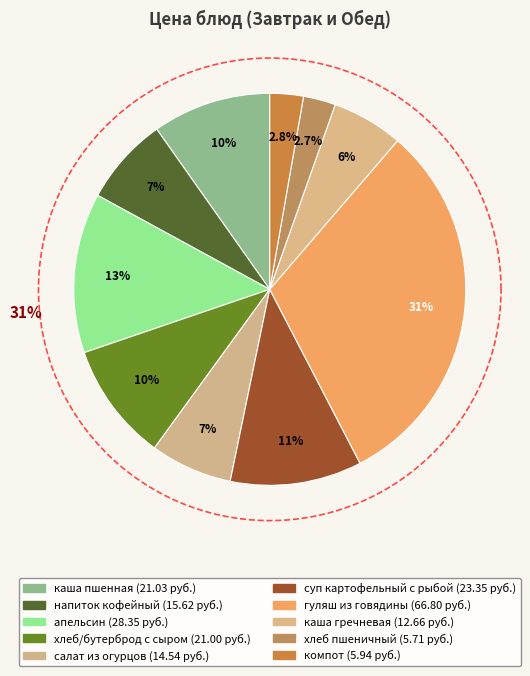

What is the change in value from апельсин to каша гречневая рассыпчатая?

-15.7